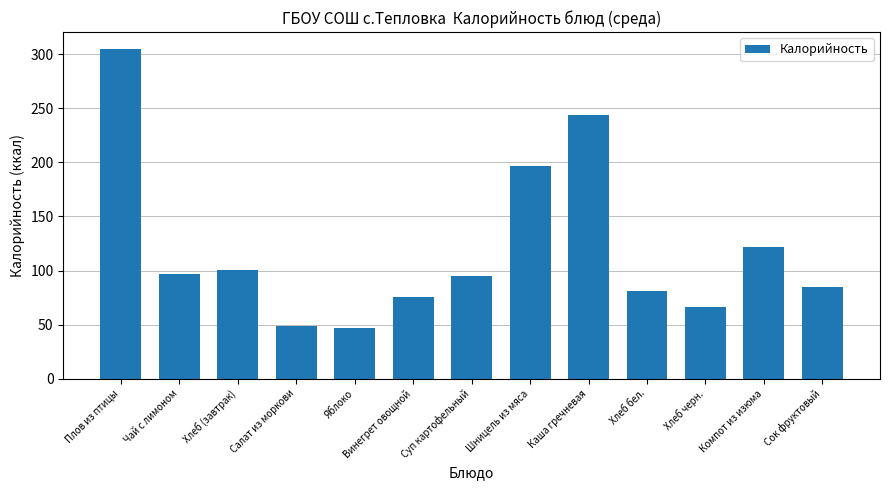

What is the average value?

120.3